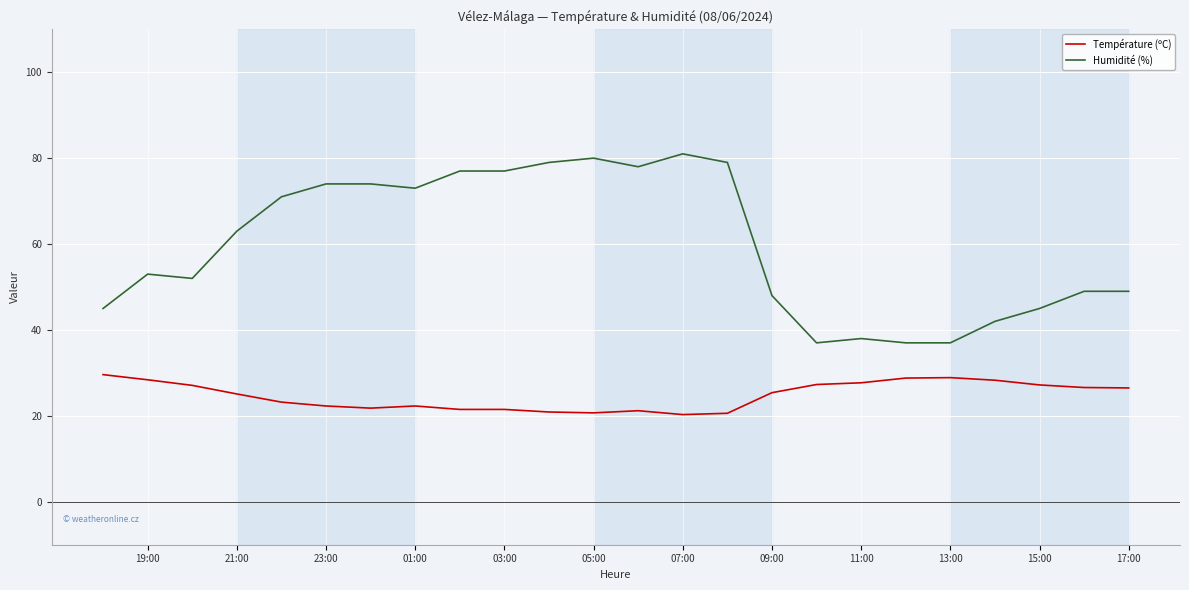

True or false: Température (ºC) and Humidité (%) intersect in this chart.

False